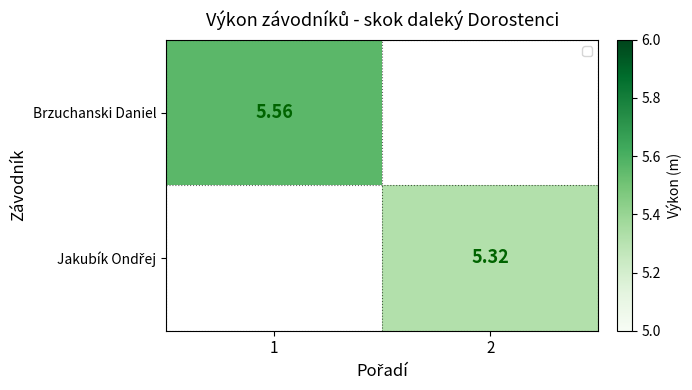

What is the greatest value displayed?

5.6